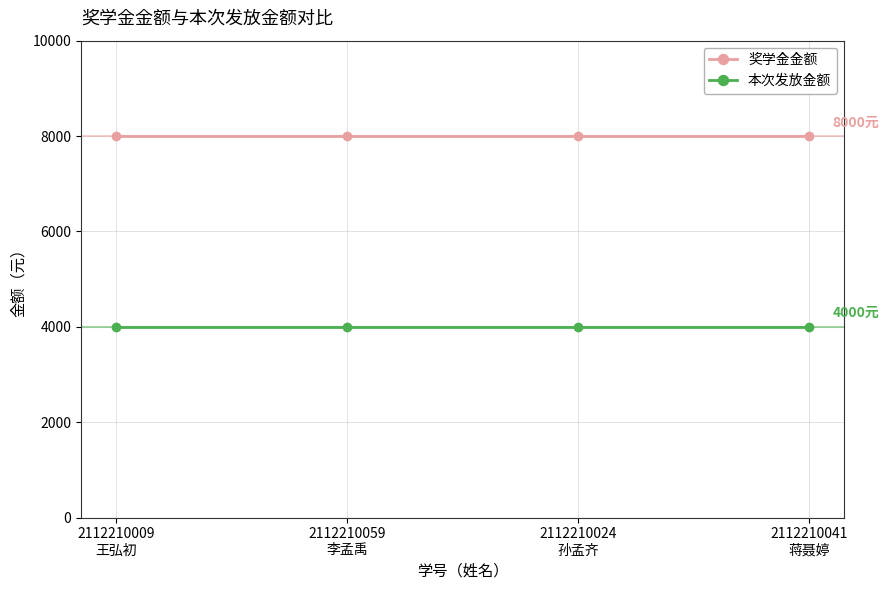

What is the sum of all 奖学金金额 values?

32000